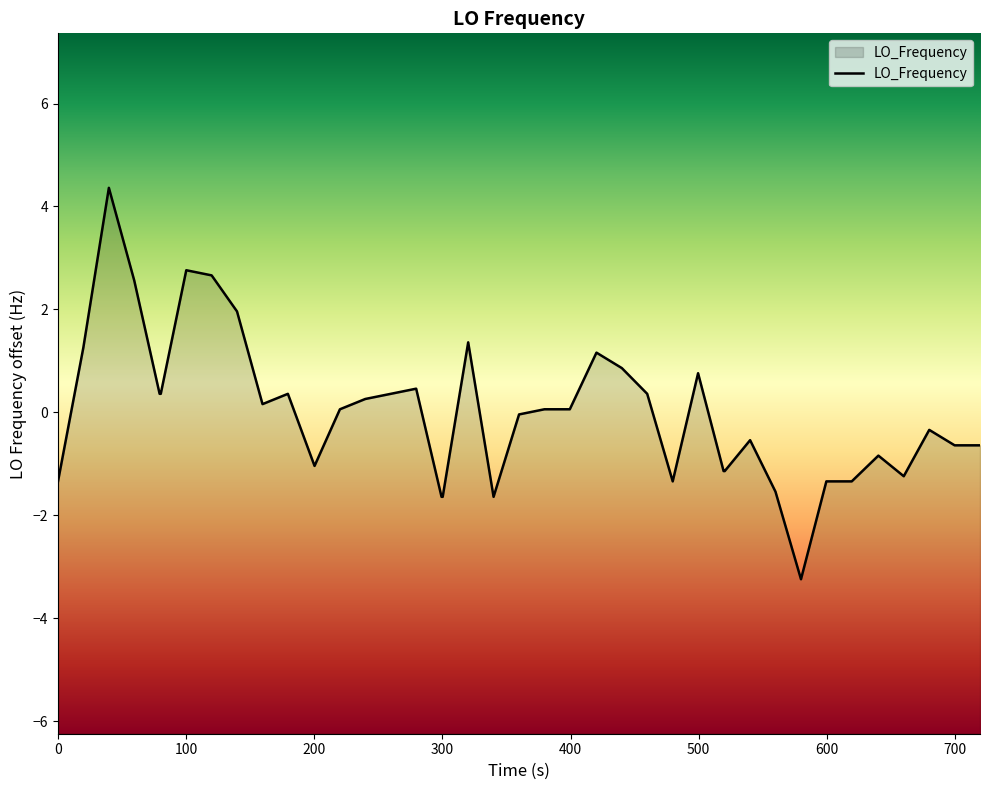

How many data points does each series have?

40